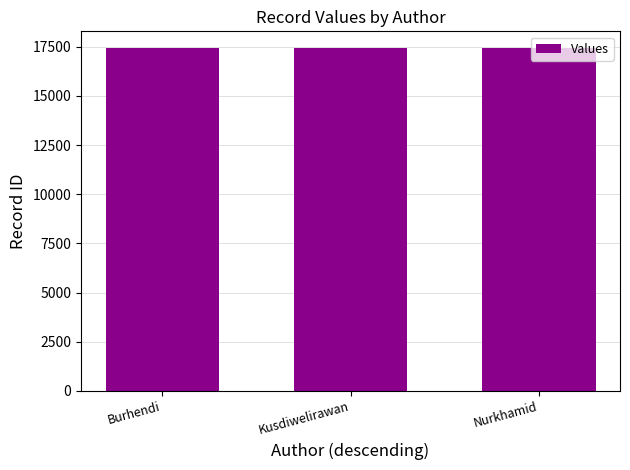

What value does the data have at Burhendi?

17410